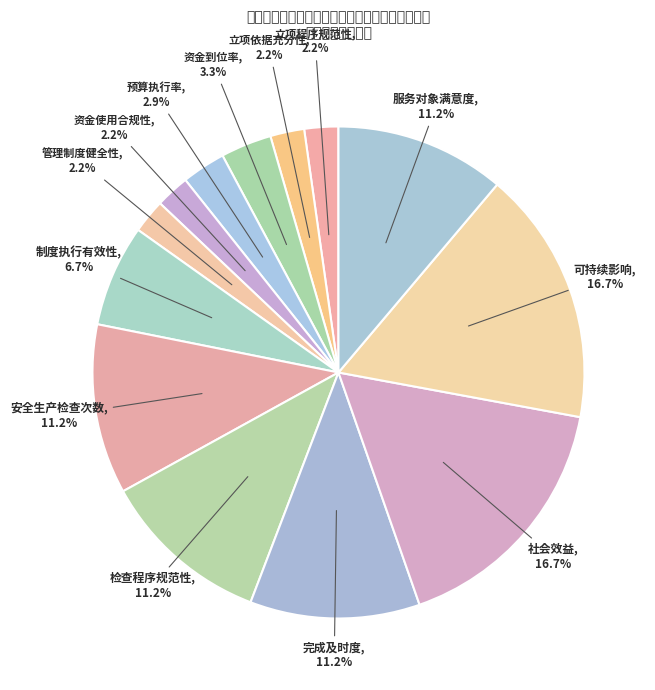

Approximately how many times larger is the value at 服务对象满意度 compared to 预算执行率?

3.9